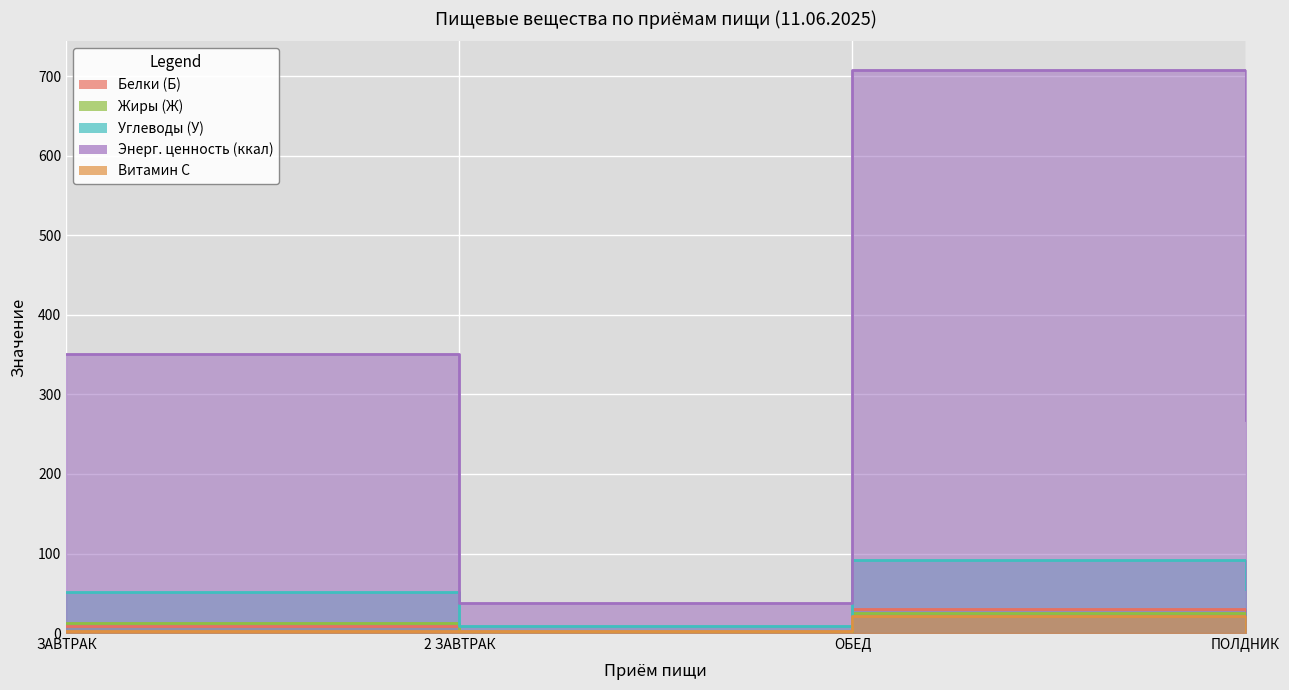

How many data points in Белки (Б) are less than 9?

2